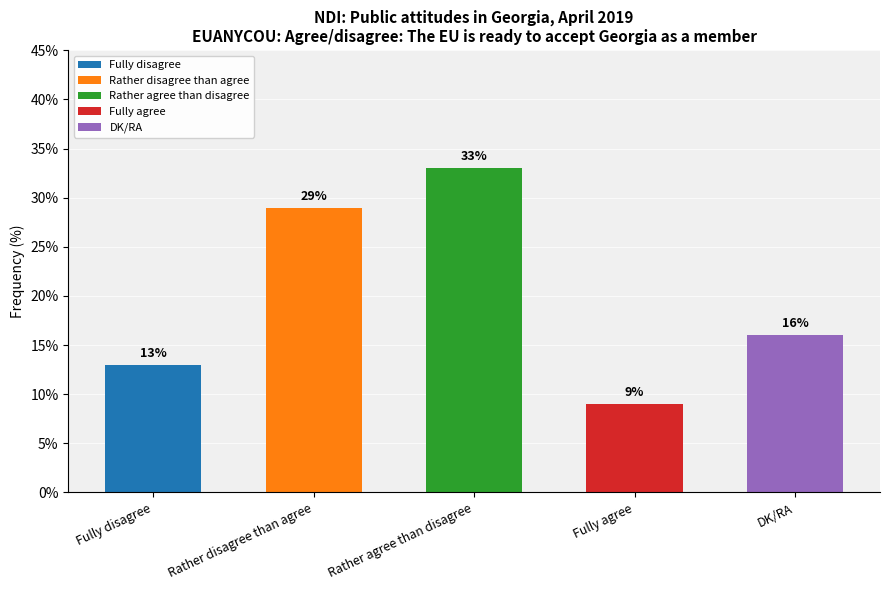

Where does the data first go above 16?

Rather disagree than agree